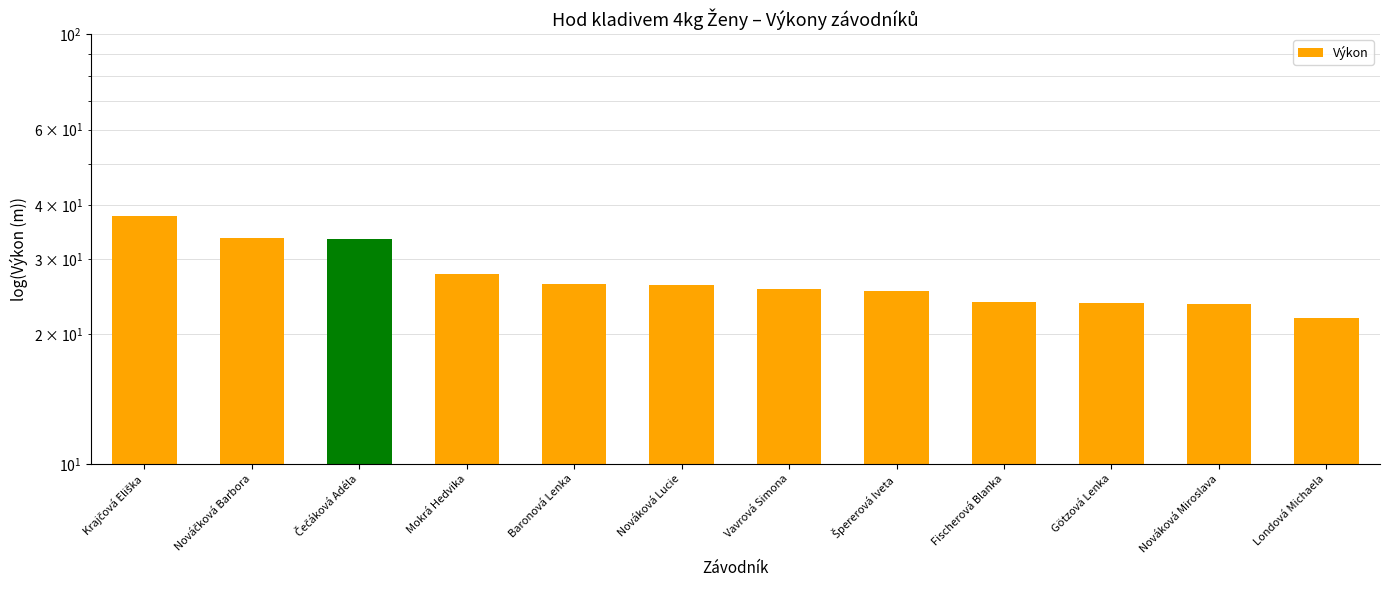

Where is the data nearest to the value 29?

Mokrá Hedvika